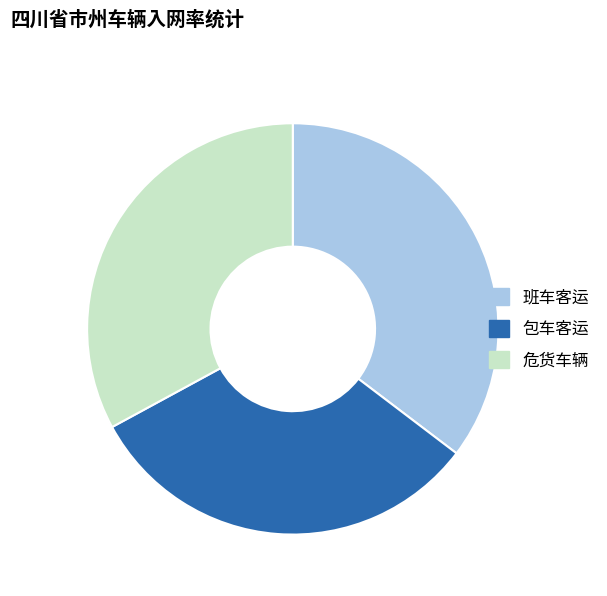

Does 班车客运 account for over 50% of the chart?

No